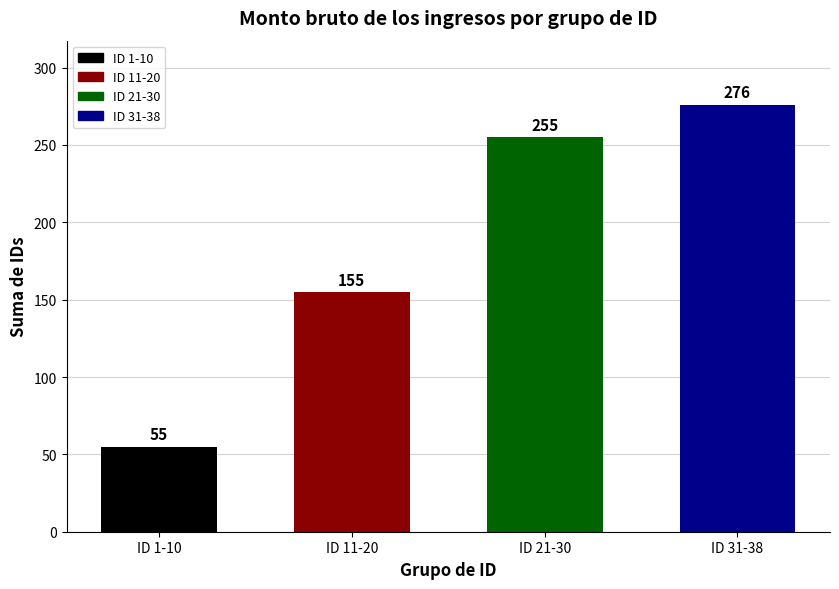

Rank the categories by value from lowest to highest.

ID 1-10, ID 11-20, ID 21-30, ID 31-38